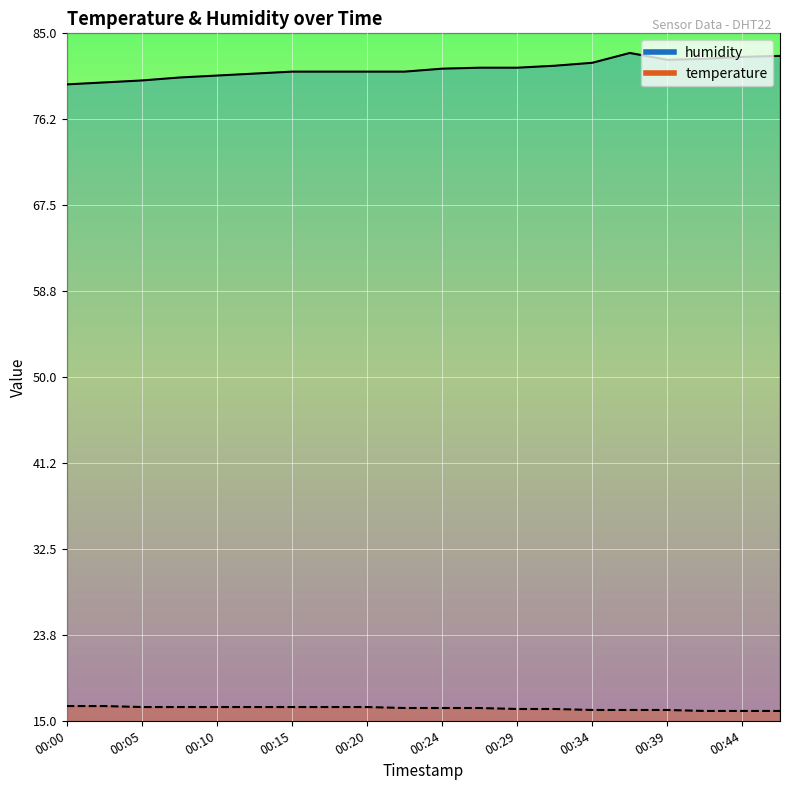

Which series has the widest spread of values?

humidity